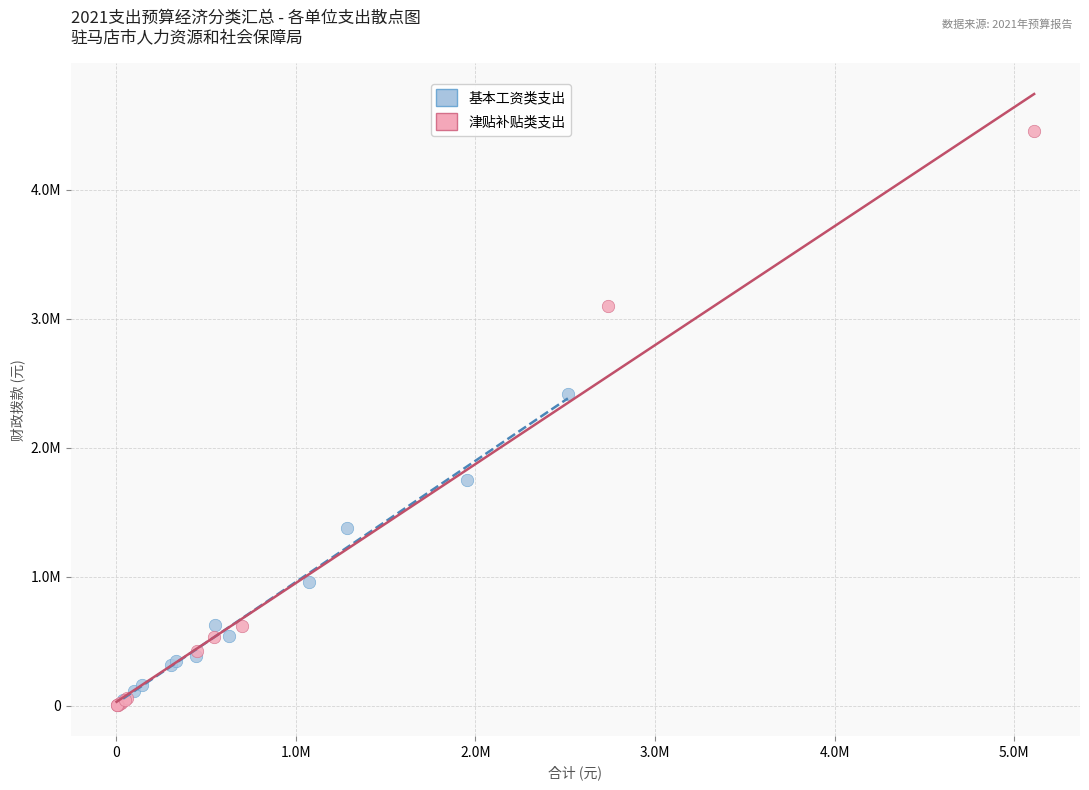

Which series has the largest Y range (max minus min)?

津贴补贴类支出